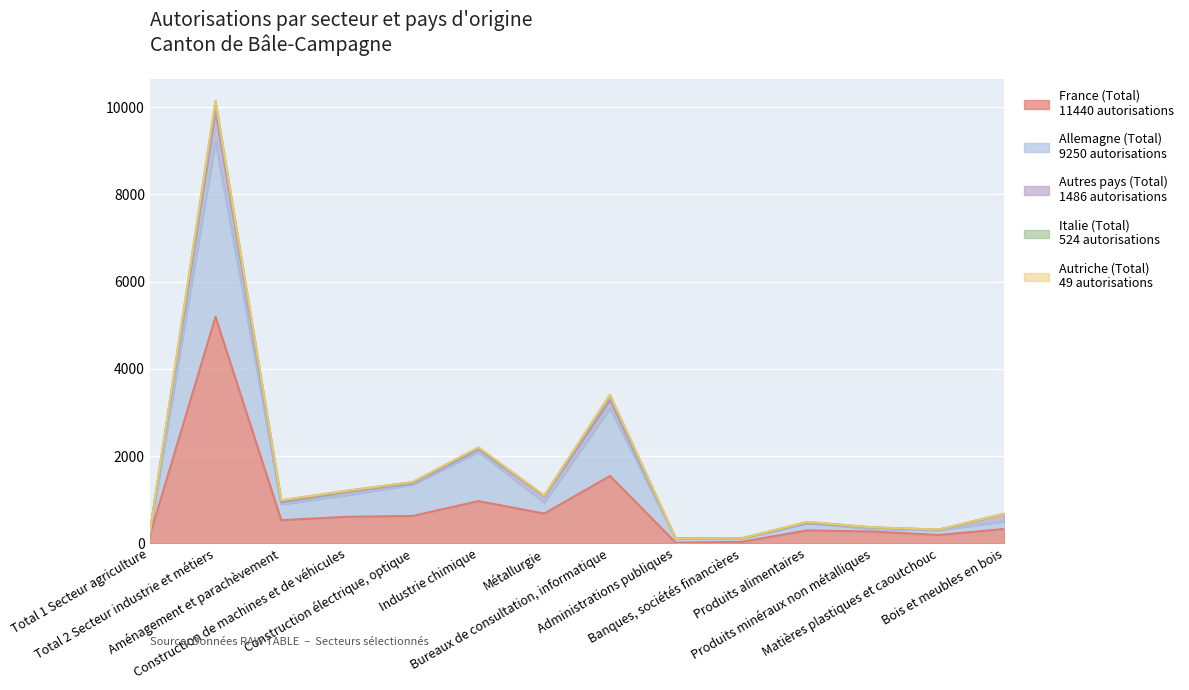

Between Construction de machines et de véhicules and Construction électrique, optique, which series saw the biggest shift?

Allemagne (Total)